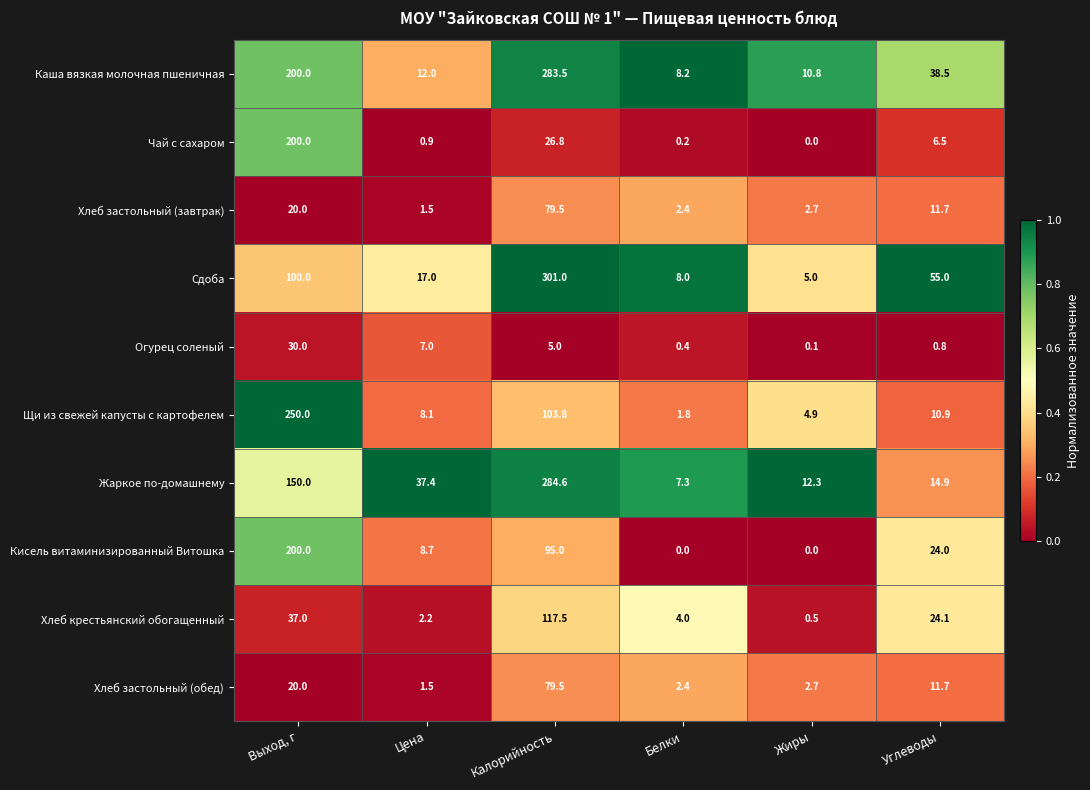

Which series has the widest spread of values?

Сдоба